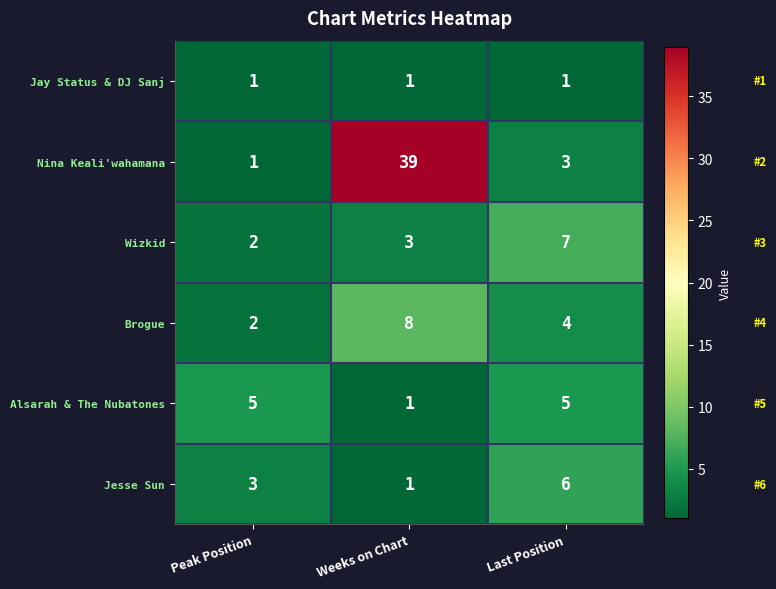

How many categories are shown in the chart?

3